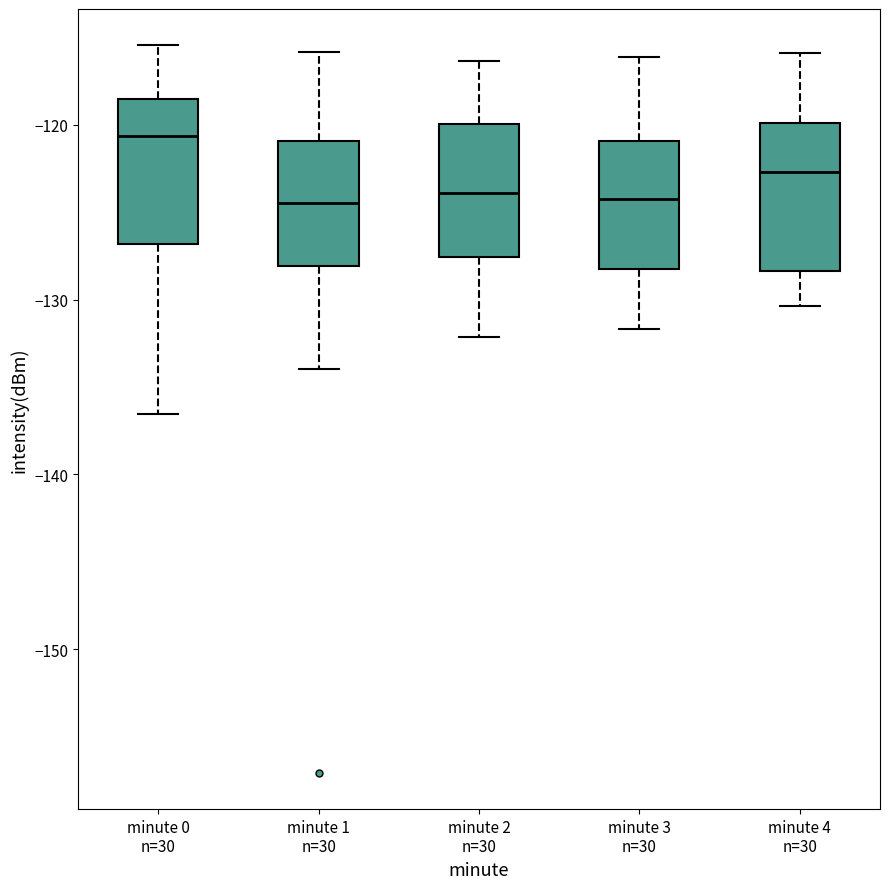

Reading left to right, transcribe this box plot: for each box, give where its median line is, the range the box spans, and where its two whiskers end, as read against the y-axis. The values are not printed on the chart, so give them approximately, as read against the axis.

minute 0 n=30: median -121, box -127 to -119, whiskers -137 to -115
minute 1 n=30: median -124, box -128 to -121, whiskers -134 to -116
minute 2 n=30: median -124, box -128 to -120, whiskers -132 to -116
minute 3 n=30: median -124, box -128 to -121, whiskers -132 to -116
minute 4 n=30: median -123, box -128 to -120, whiskers -130 to -116